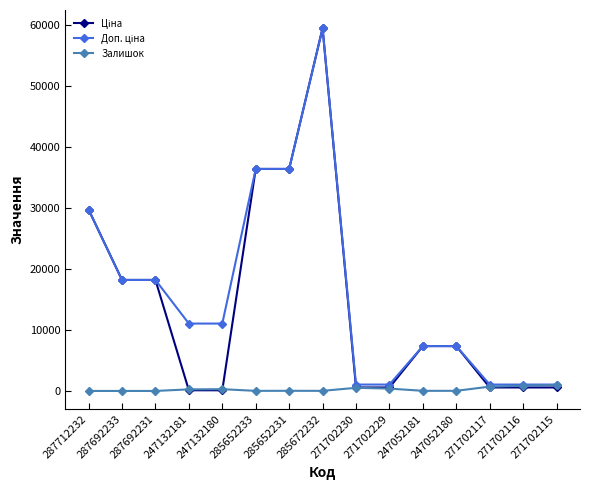

At how many categories does at least one series exceed 8483?

8